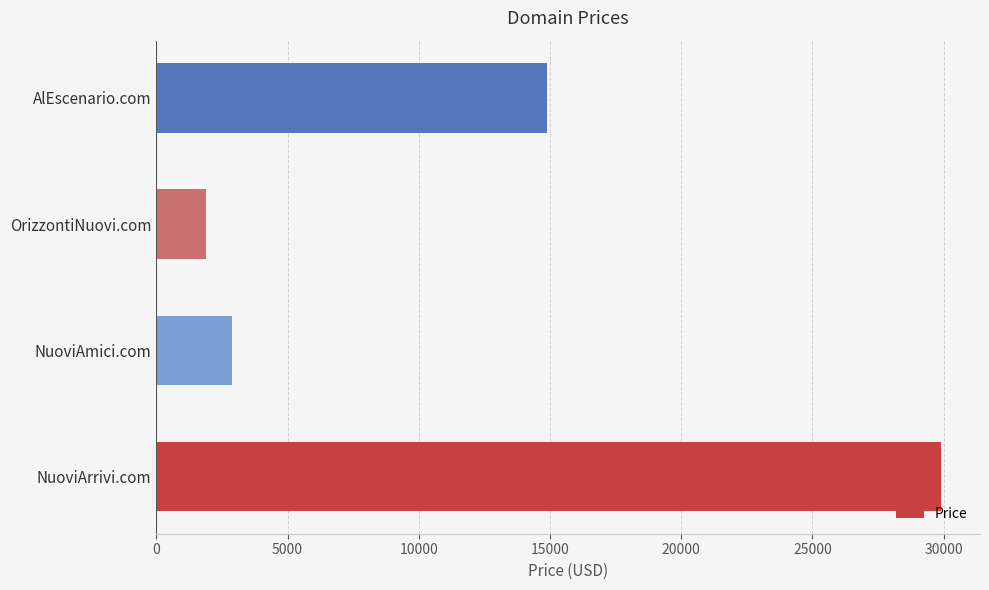

Does the chart contain stacked bars?

No